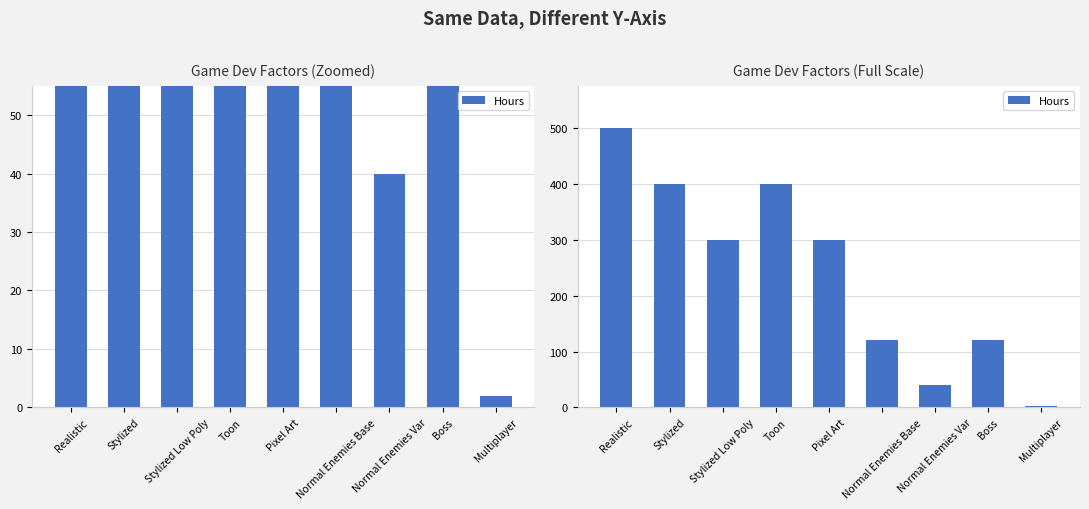

How many data points does each series have?

9